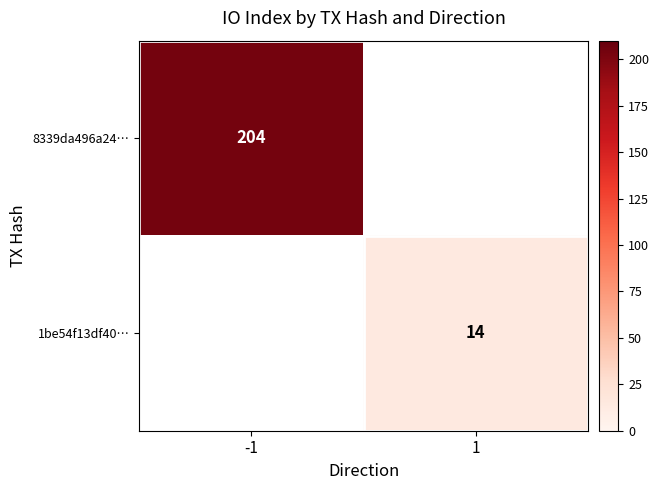

What is the highest value of the 8339da496a24… series?

204